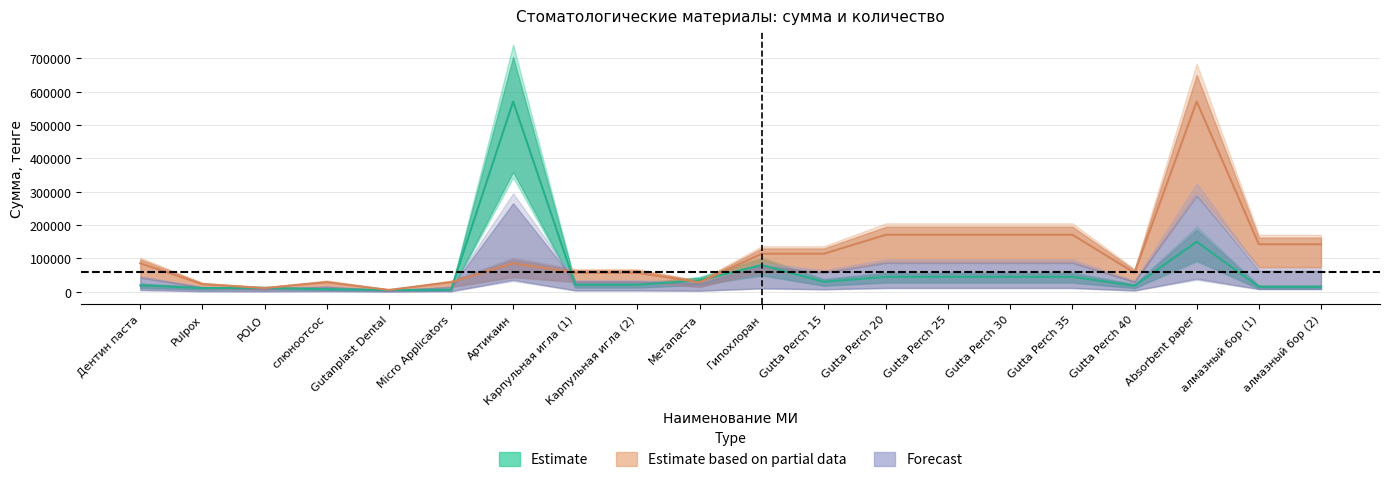

What is the value of the Сумма (тенге) point at the 14th from the left?

45000